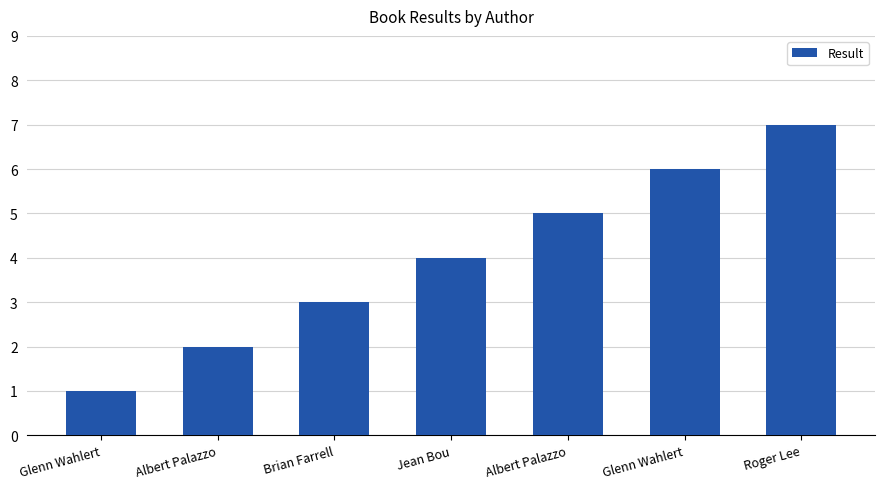

How many bars are there in total?

7